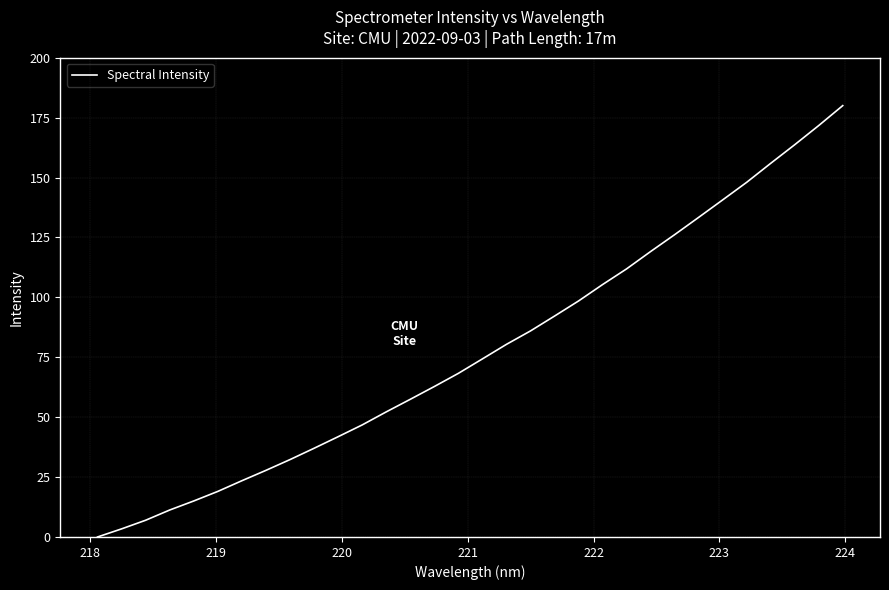

What is the greatest value displayed?

180.0